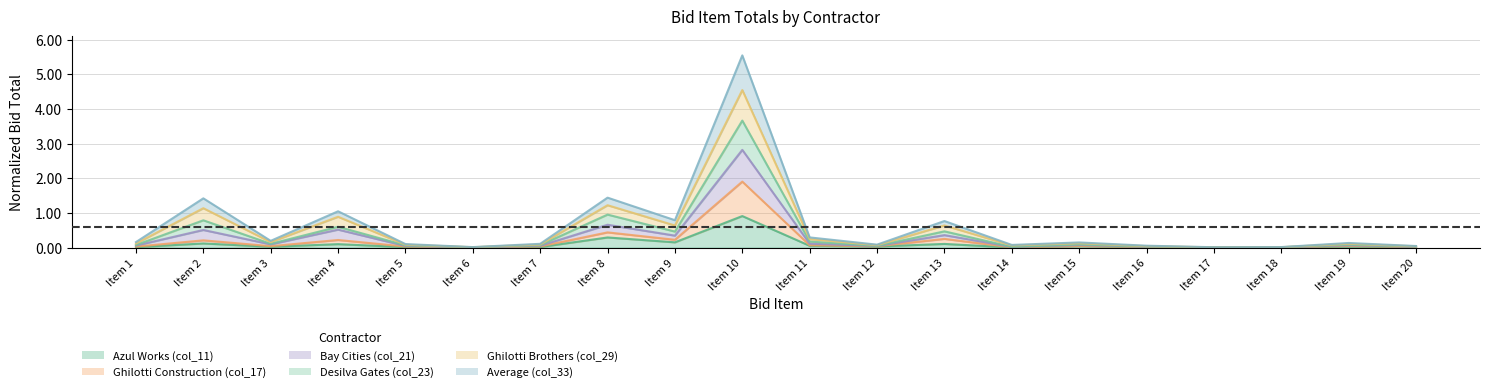

The value of Azul Works (col_11) at Item 20 is 0.0. True or false?

True